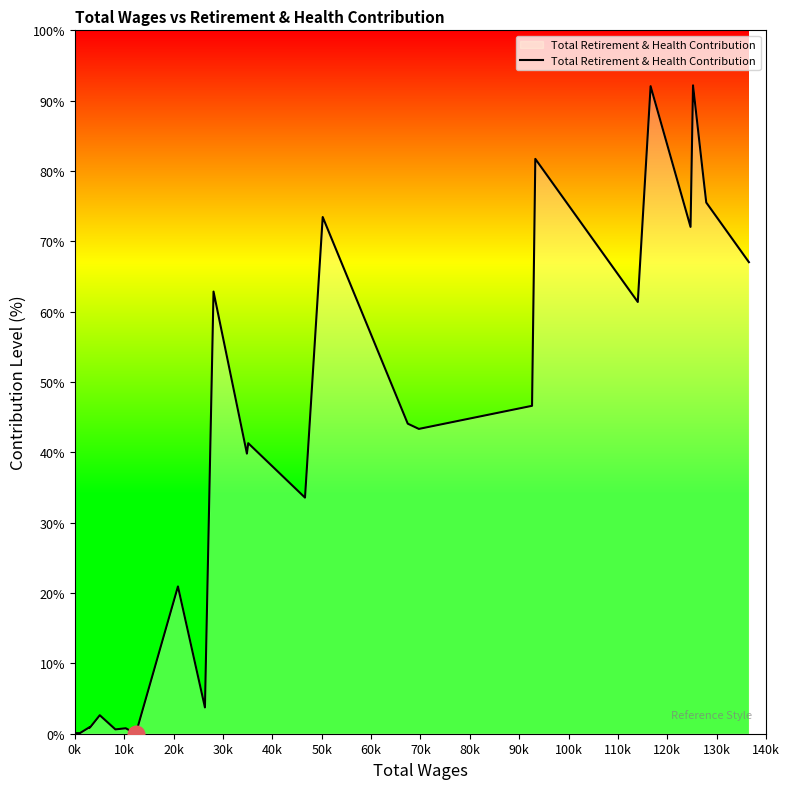

What is the maximum value shown in the chart?

92.2